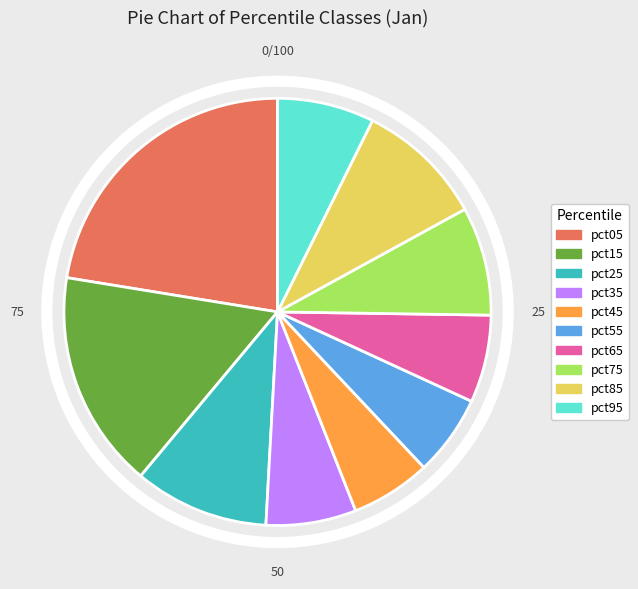

Does pct95 account for over 50% of the chart?

No